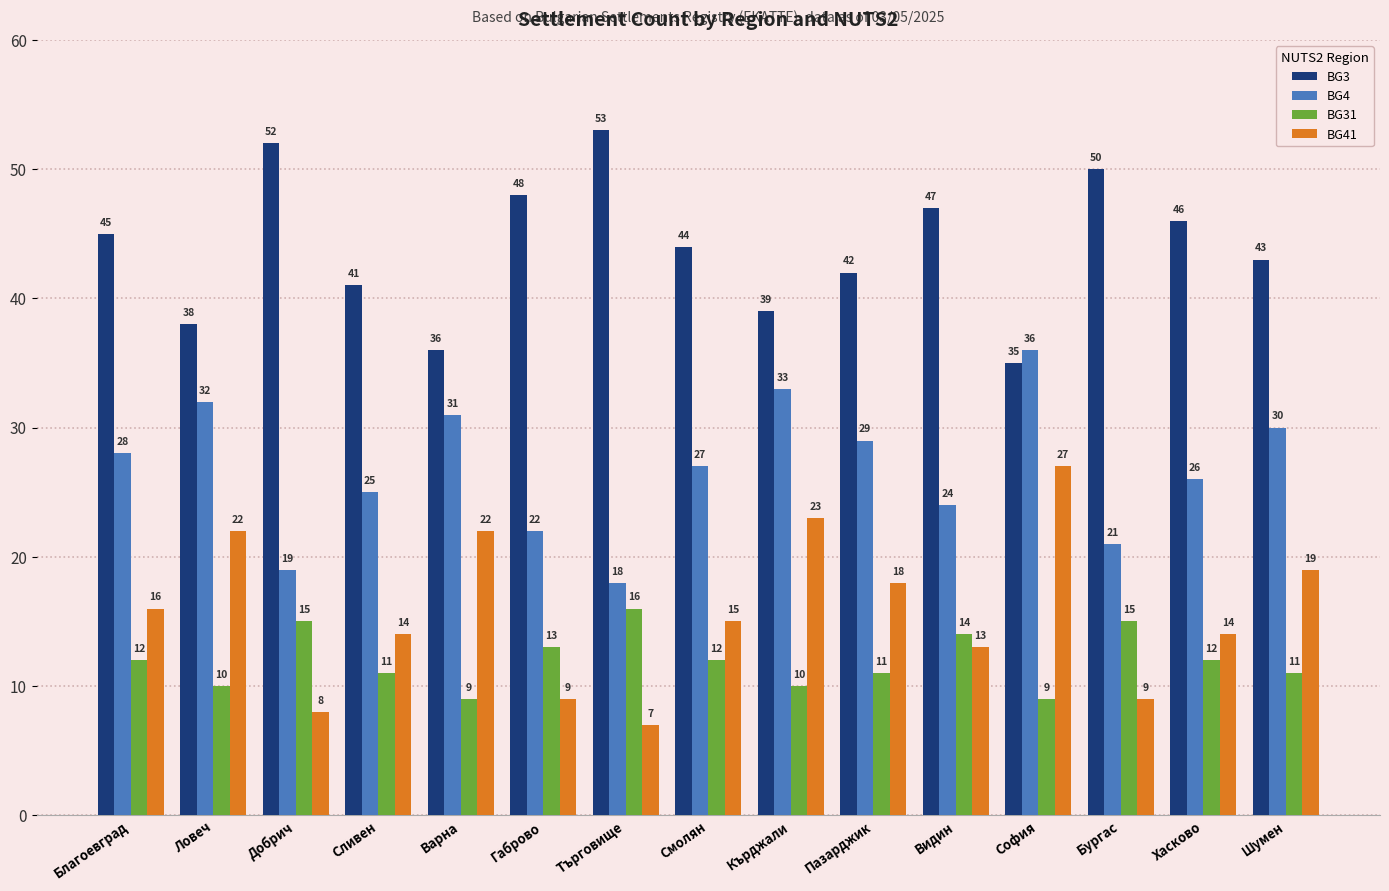

Reading left to right, extract all data points from this chart.

BG3: 45	38	52	41	36	48	53	44	39	42	47	35	50	46	43
BG4: 28	32	19	25	31	22	18	27	33	29	24	36	21	26	30
BG31: 12	10	15	11	9	13	16	12	10	11	14	9	15	12	11
BG41: 16	22	8	14	22	9	7	15	23	18	13	27	9	14	19